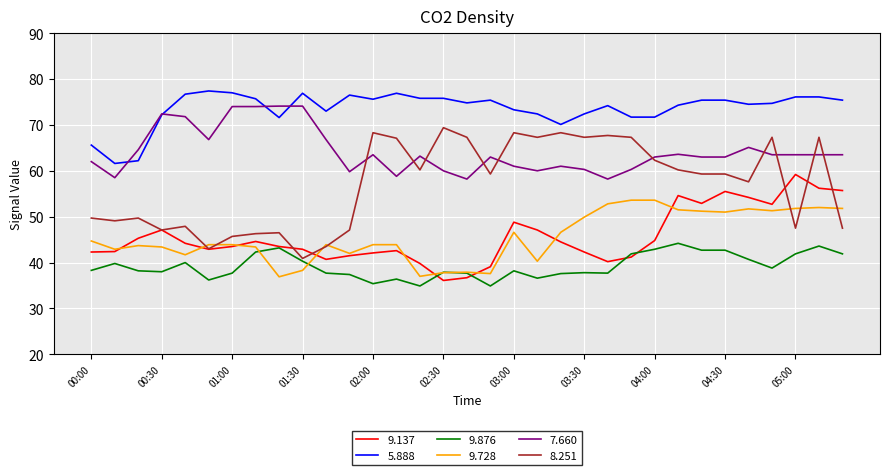

Which series has the largest range (max minus min)?

8.251